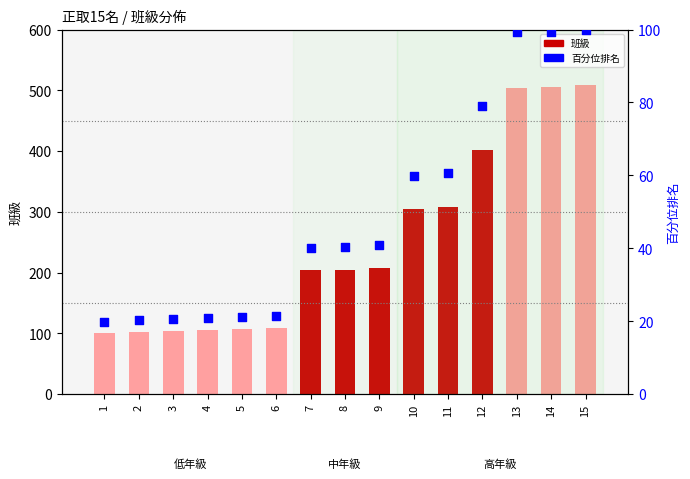

Which series contains the highest Y value?

班級